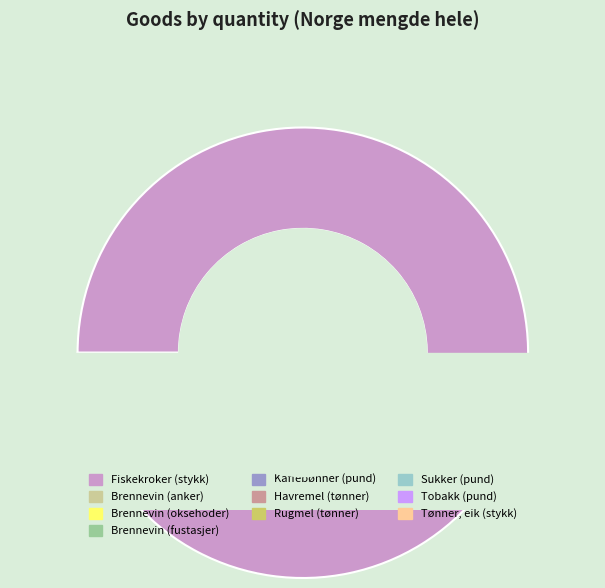

What is the change in value from Tobakk (pund) to Tønner, eik (stykk)?

-599